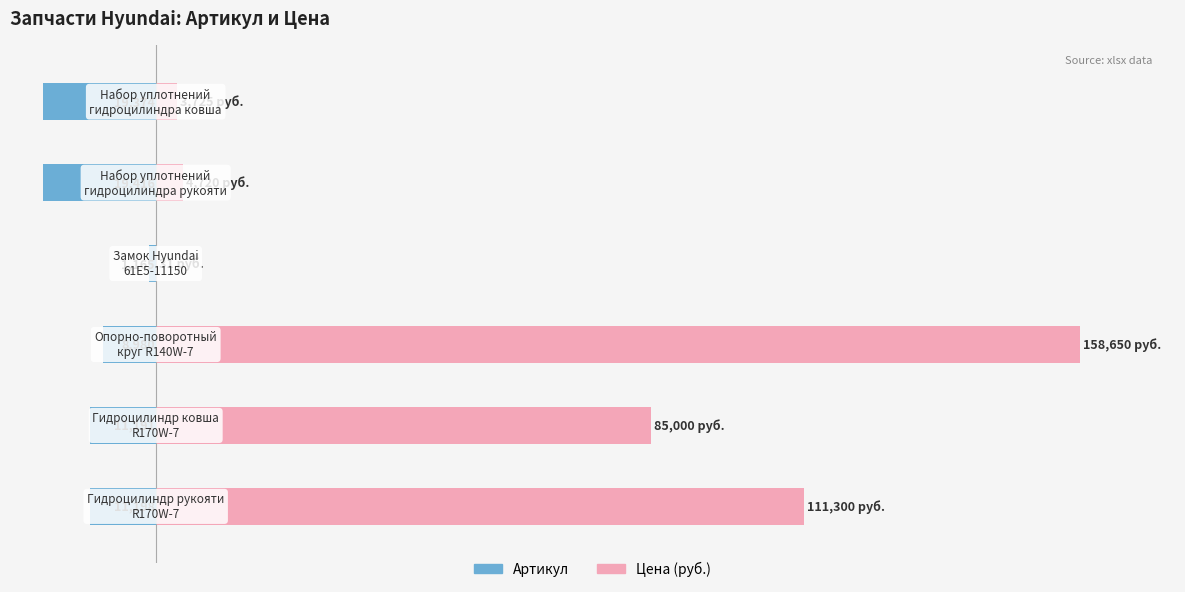

At 5, list the series in order from smallest to largest.

Артикул, Цена (руб.)